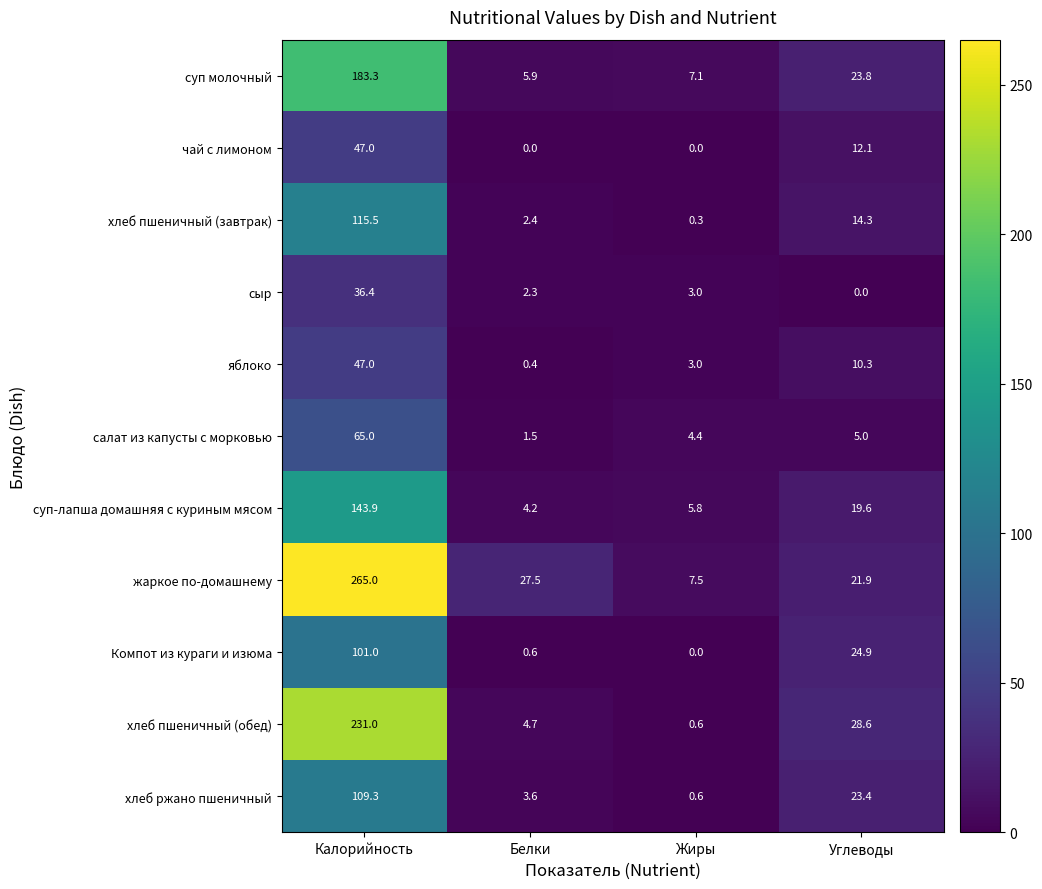

Which category has the lowest value in the сыр series?

Углеводы